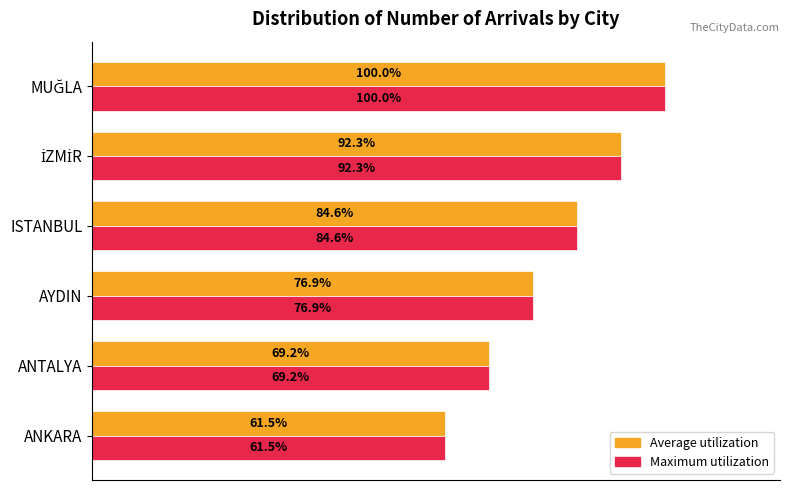

Which series has the widest spread of values?

Average utilization